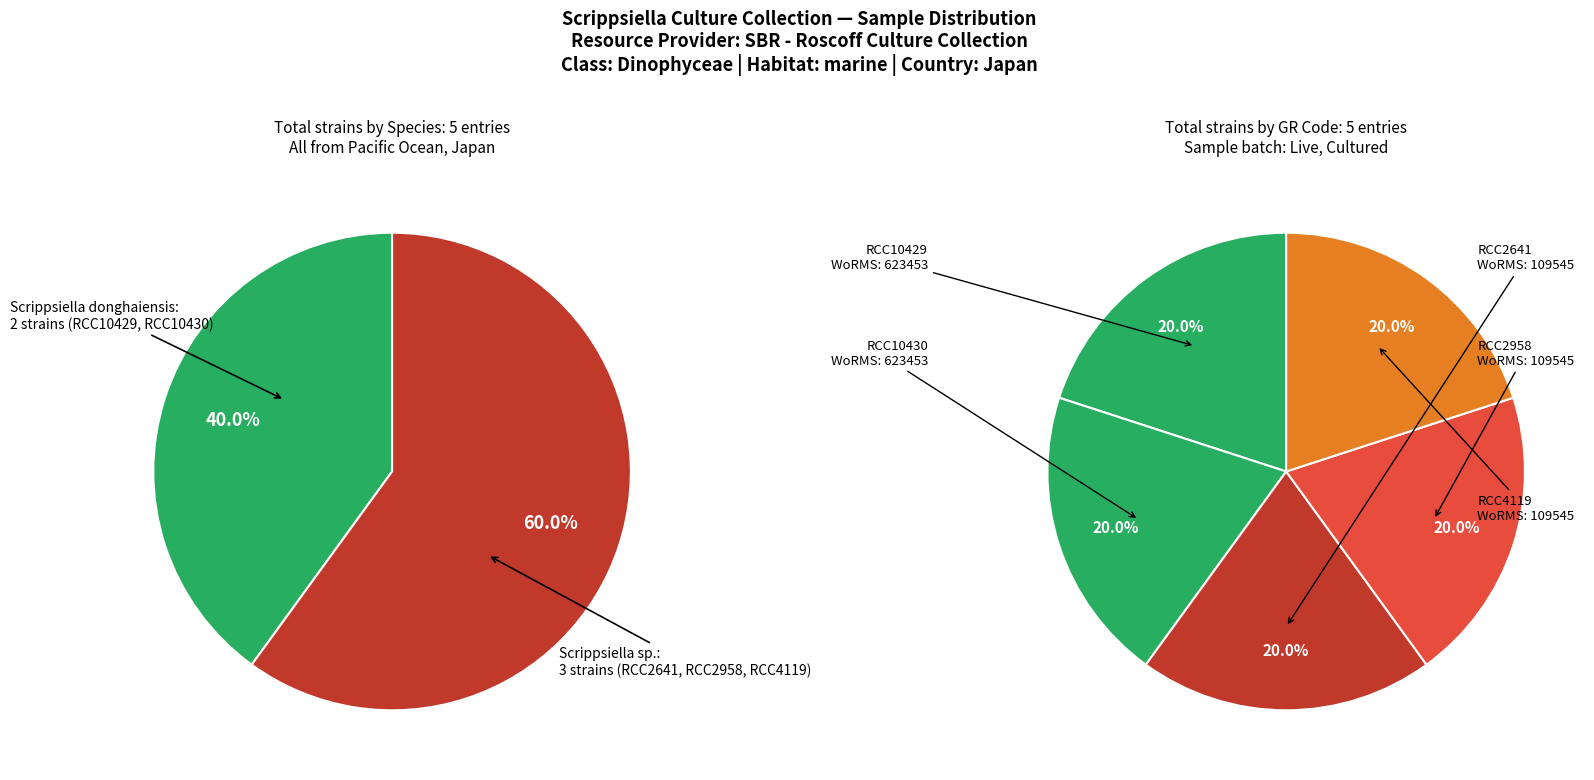

True or false: Scrippsiella sp. (RCC2641) accounts for 13% of the total.

False